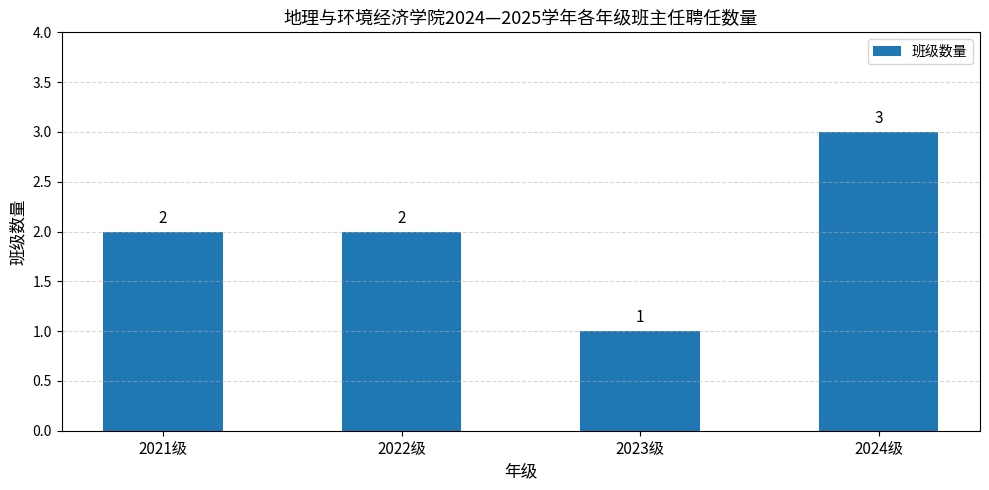

How many data points does each series have?

4